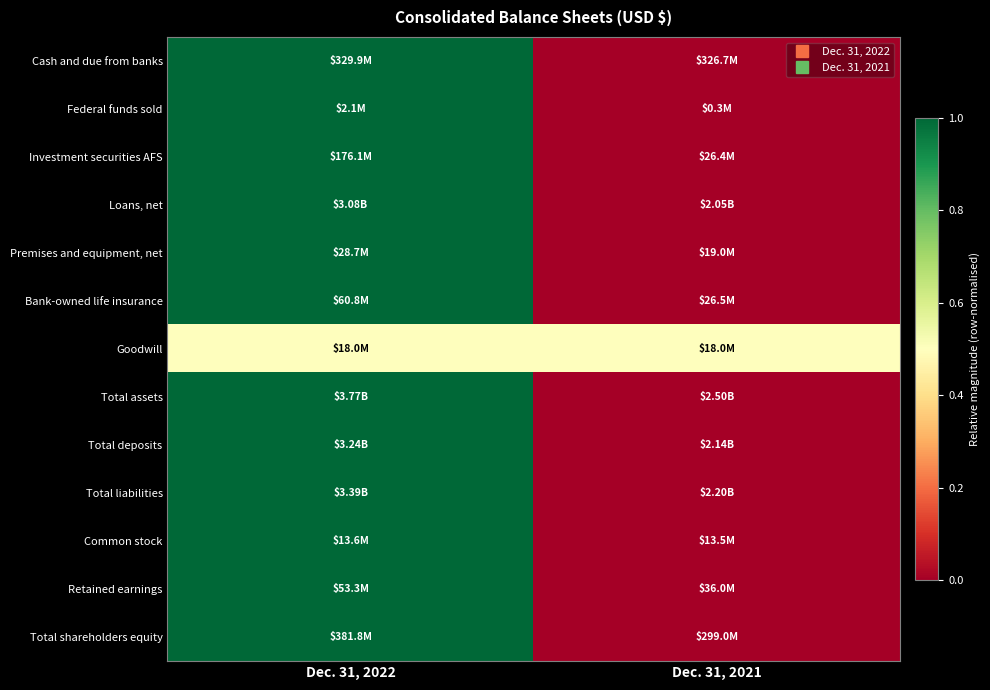

Which category has the highest value across all series?

Dec. 31, 2022